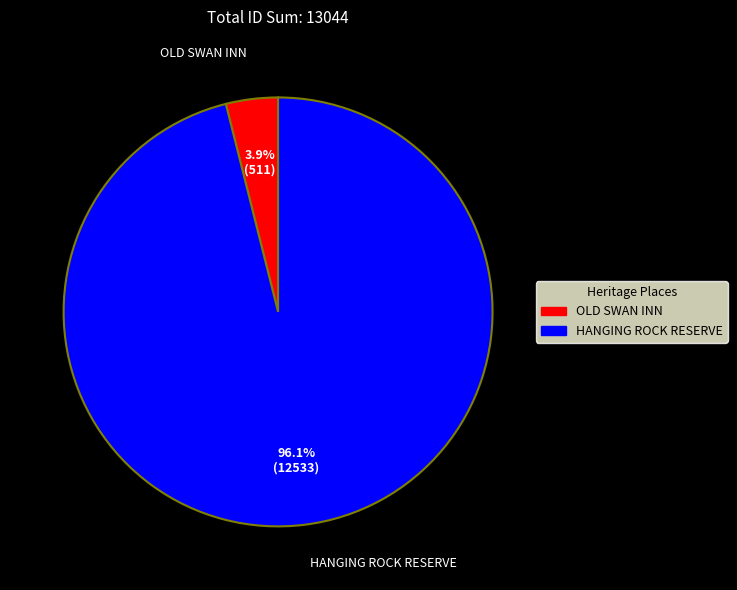

Rank the categories by value from lowest to highest.

OLD SWAN INN, HANGING ROCK RESERVE